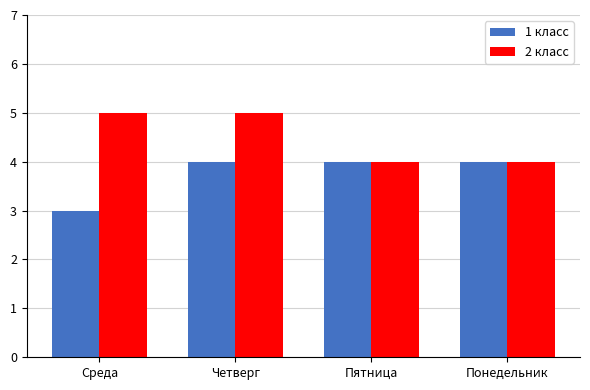

What is the value of the 2 класс bar at the 3rd from the left?

4